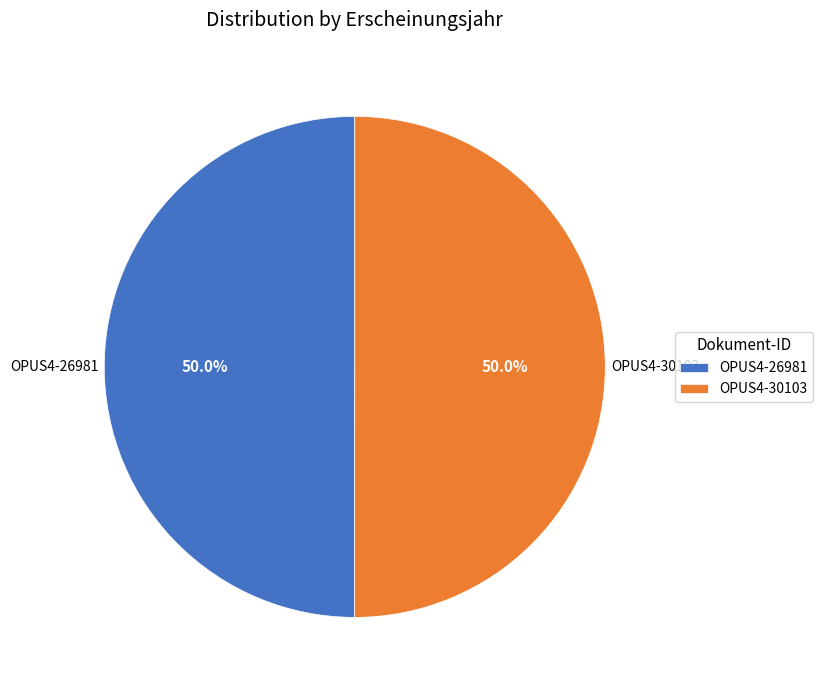

Is it true that OPUS4-26981 is 40% of the pie?

False